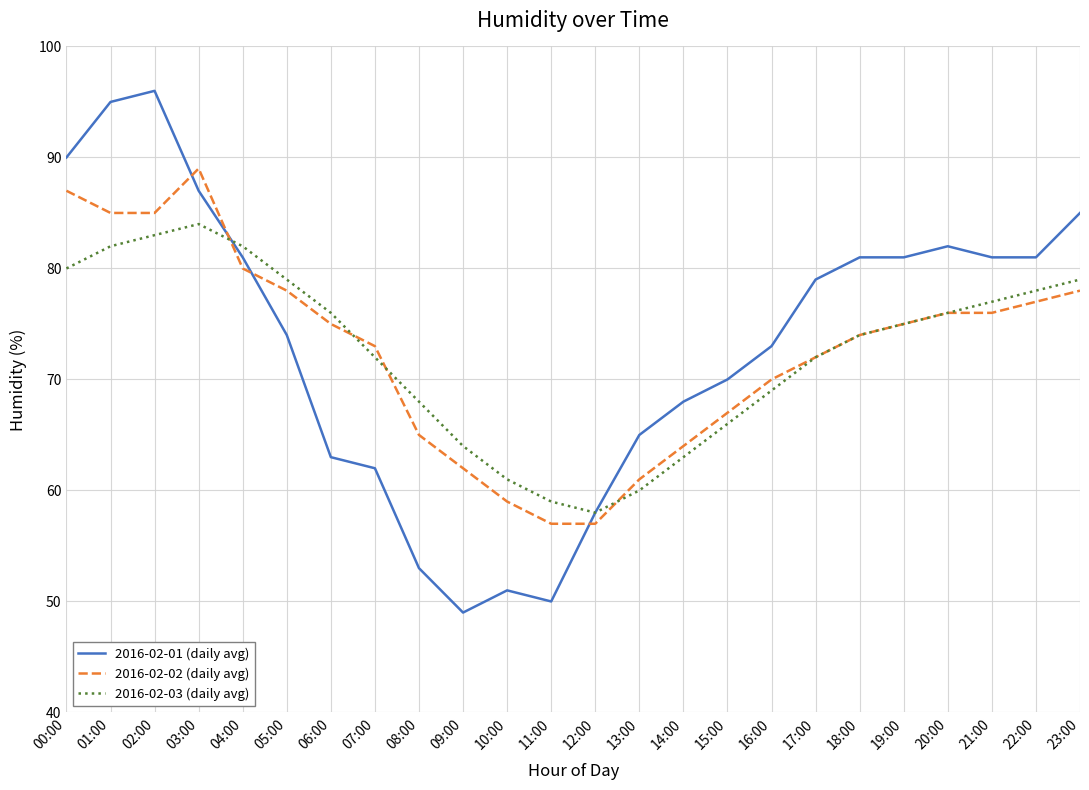

The 2016-02-03 (daily avg) series shows 82 at 04:00. True or false?

True